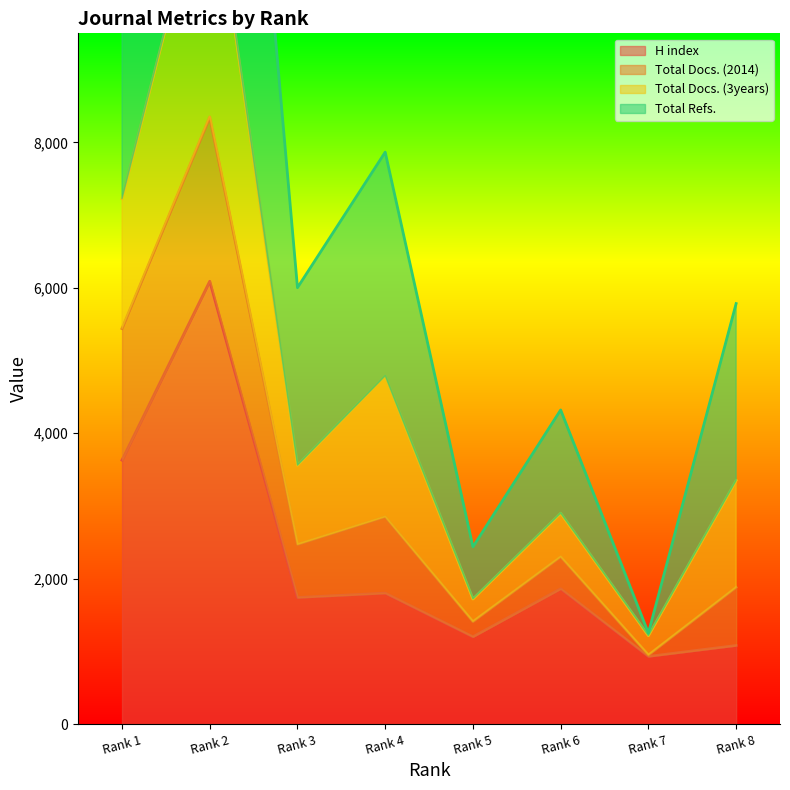

What is the average value of the H index series?

2291